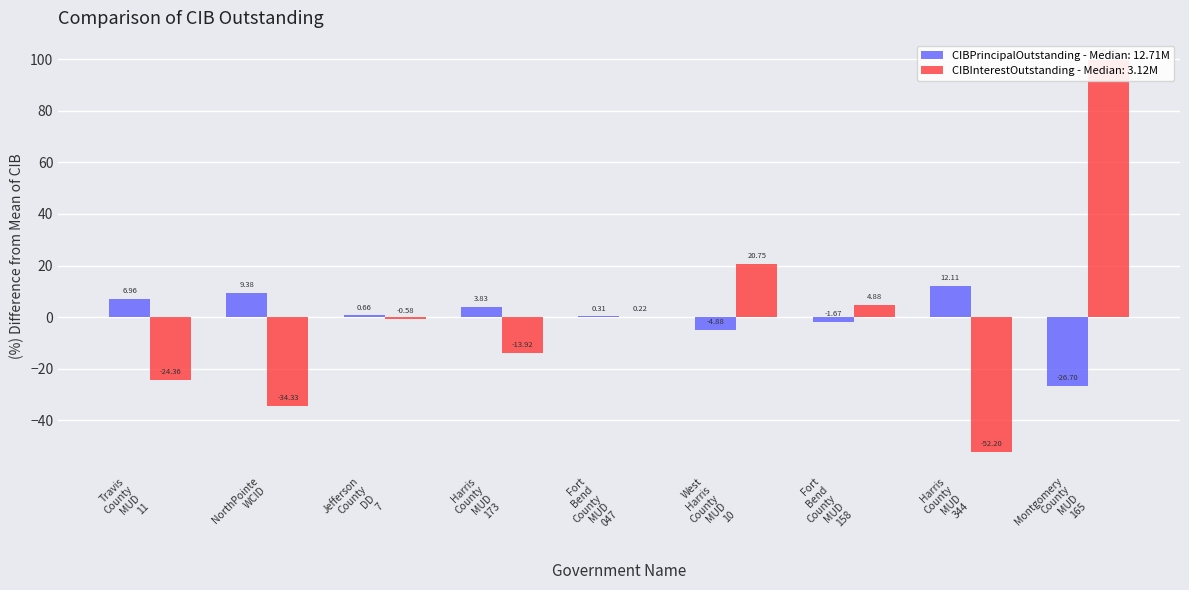

Which series has the largest range (max minus min)?

CIBInterestOutstanding